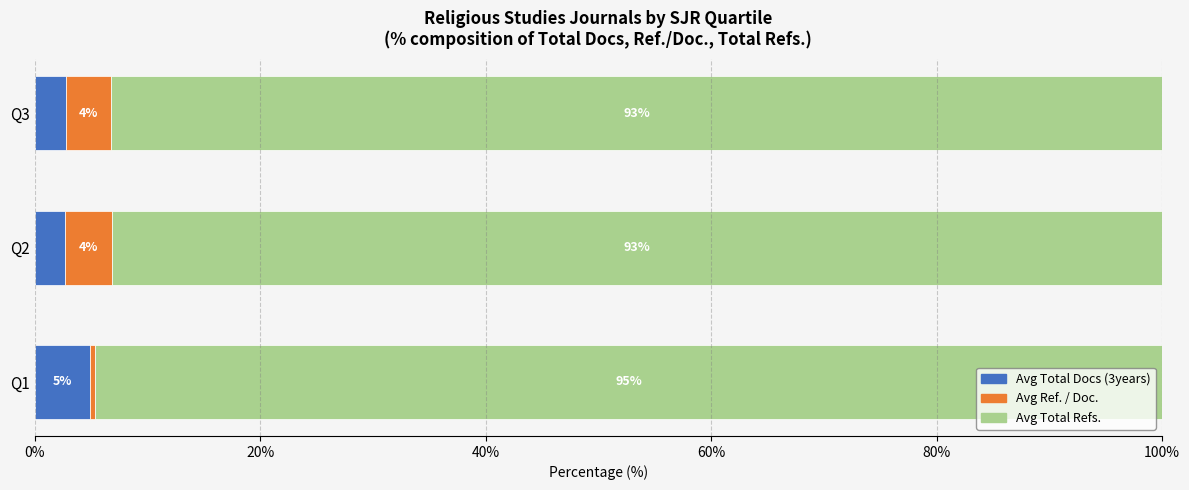

What is the sum of all Avg Total Docs (3years) values?

10.3